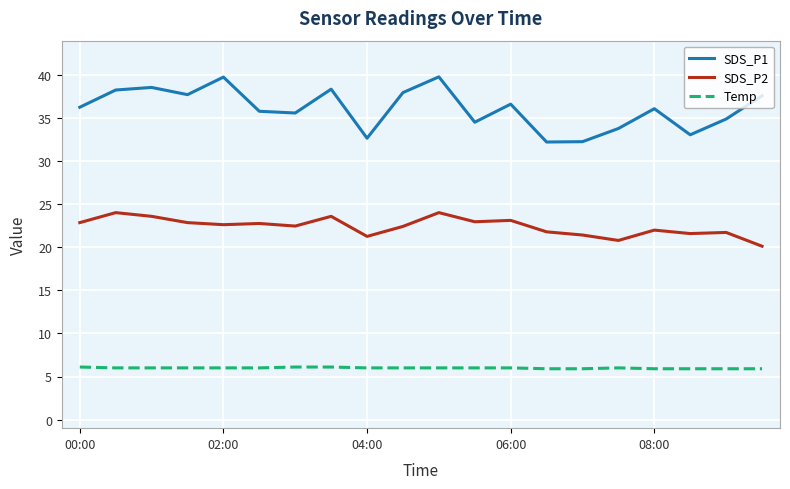

Rank the series by their average value, from highest to lowest.

SDS_P1, SDS_P2, Temp